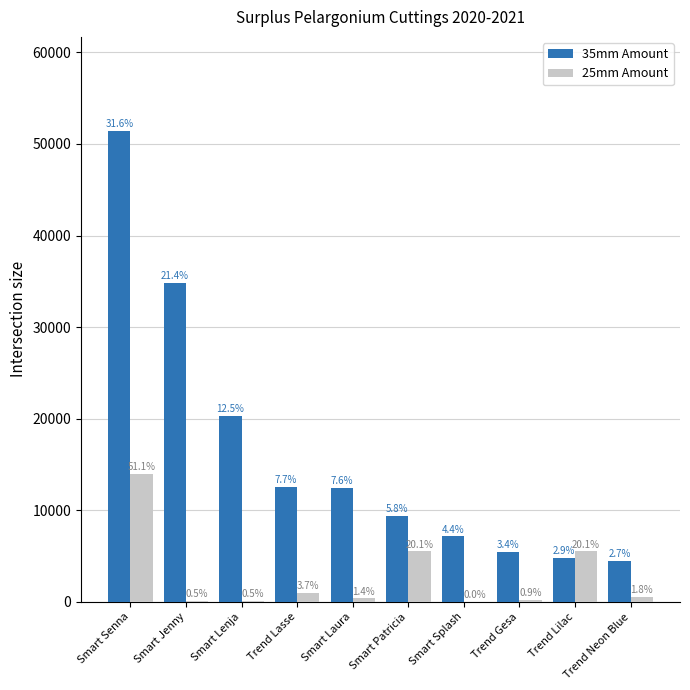

Reading left to right, extract all data points from this chart.

35mm Amount: Smart Senna=51408	Smart Jenny=34860	Smart Lenja=20328	Trend Lasse=12516	Smart Laura=12432	Smart Patricia=9408	Smart Splash=7140	Trend Gesa=5460	Trend Lilac=4788	Trend Neon Blue=4452
25mm Amount: Smart Senna=14000	Smart Jenny=125	Smart Lenja=125	Trend Lasse=1000	Smart Laura=375	Smart Patricia=5500	Smart Splash=0	Trend Gesa=250	Trend Lilac=5500	Trend Neon Blue=500